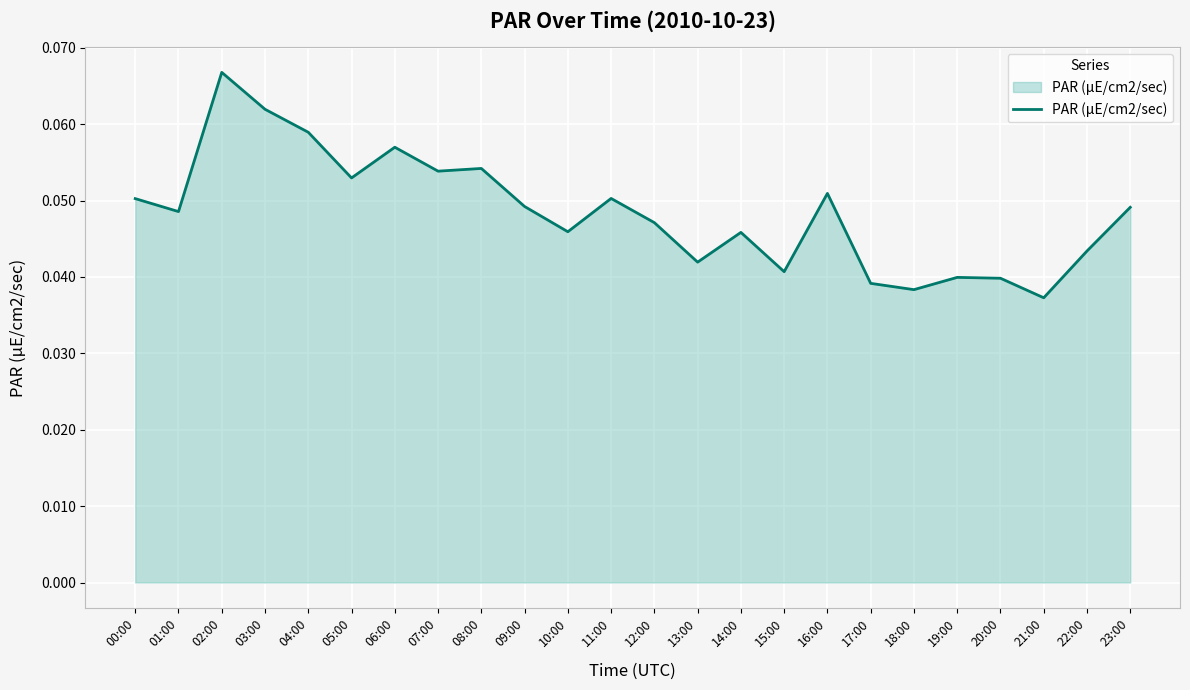

Which has a higher value, 23:00 or 22:00?

23:00